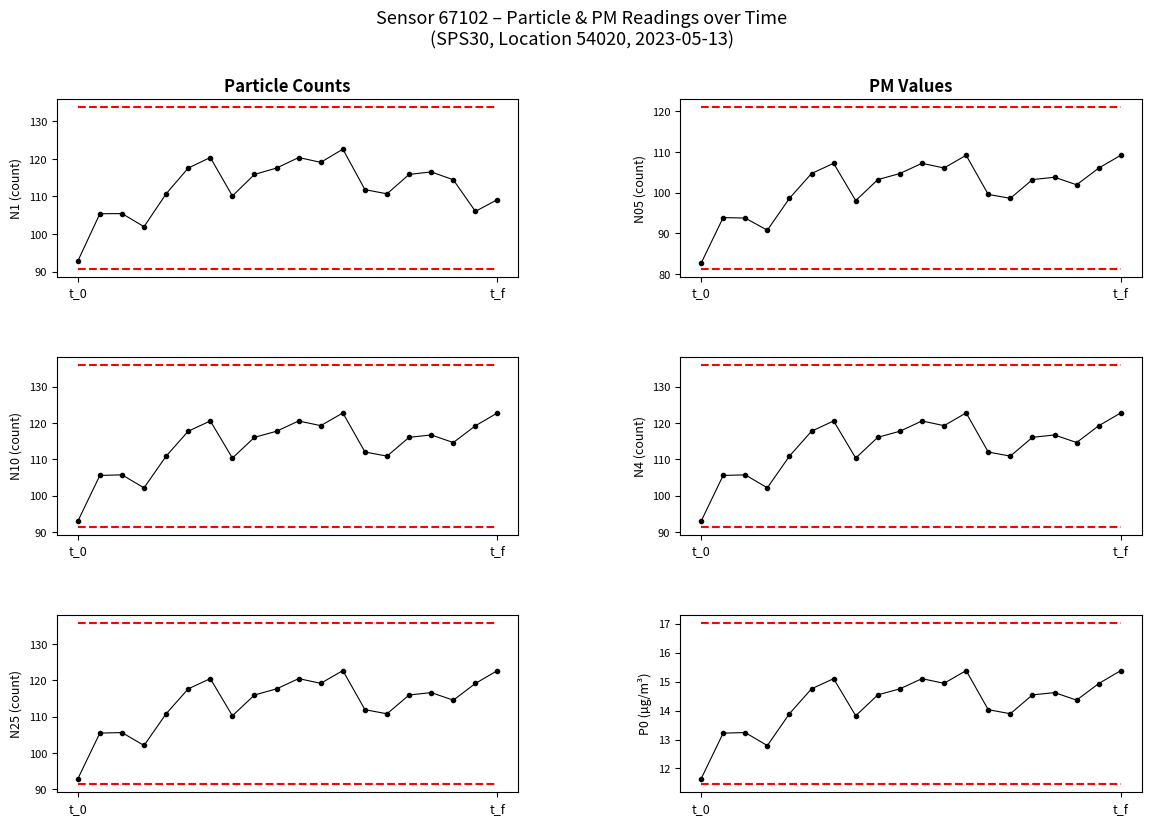

How many lines are shown in the chart?

6